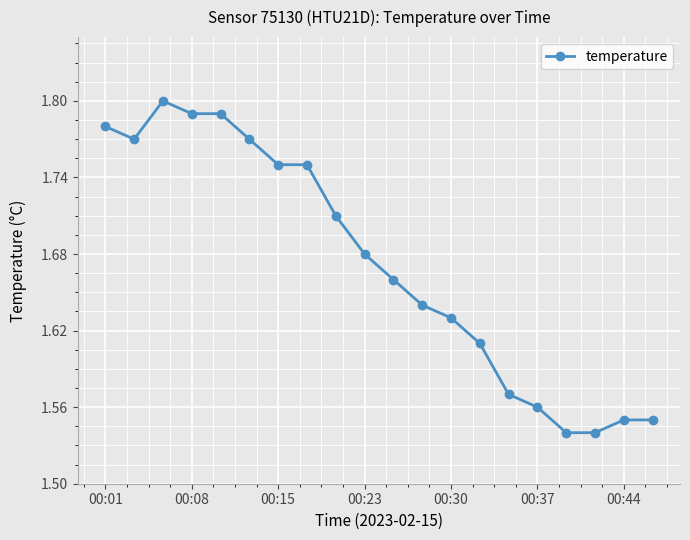

What is the sum of all values?

33.4